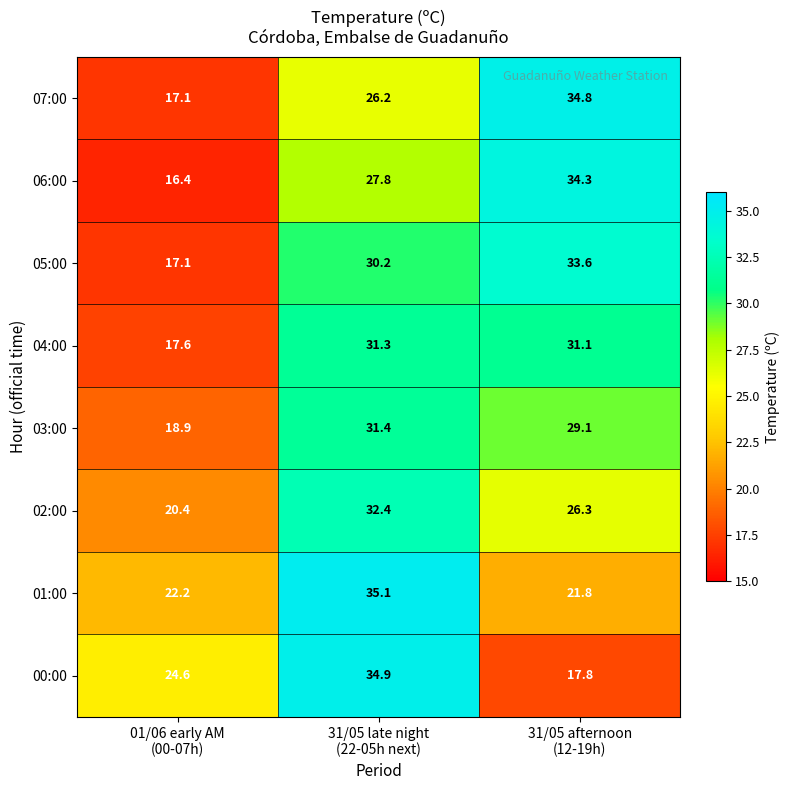

Reading right to left, list all the values displayed in this chart.

07:00: 34.8	26.2	17.1
06:00: 34.3	27.8	16.4
05:00: 33.6	30.2	17.1
04:00: 31.1	31.3	17.6
03:00: 29.1	31.4	18.9
02:00: 26.3	32.4	20.4
01:00: 21.8	35.1	22.2
00:00: 17.8	34.9	24.6